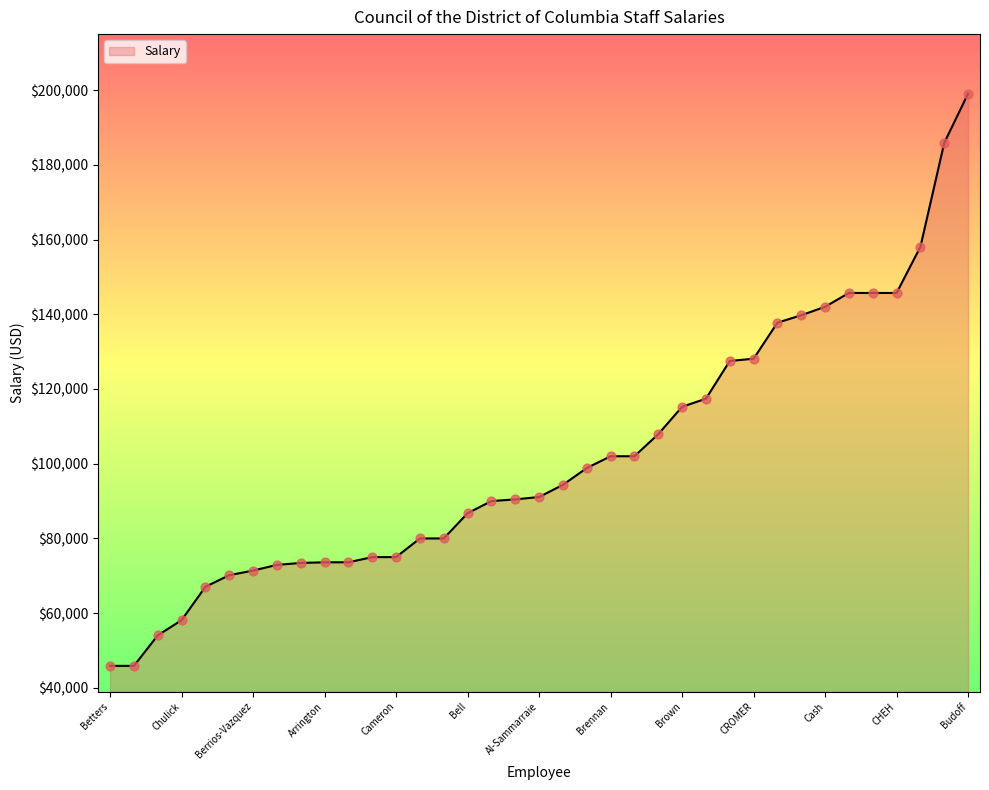

What is the difference between the maximum and minimum values?

153146.6